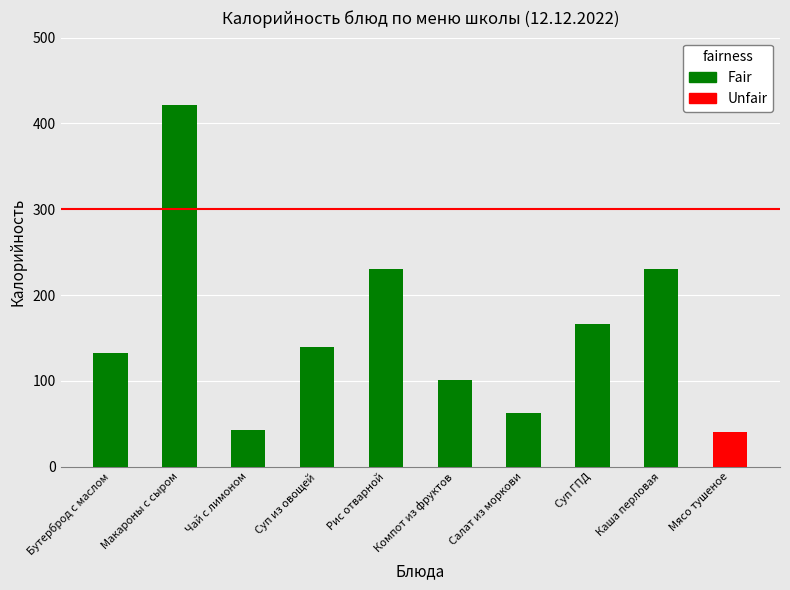

What is the change in value from Салат из моркови to Суп ГПД?

+104